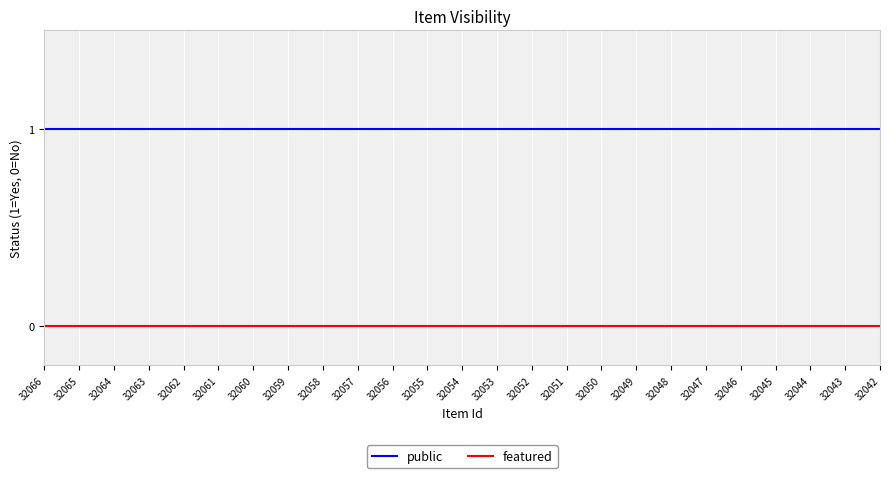

What are all the series names shown in the legend?

public, featured